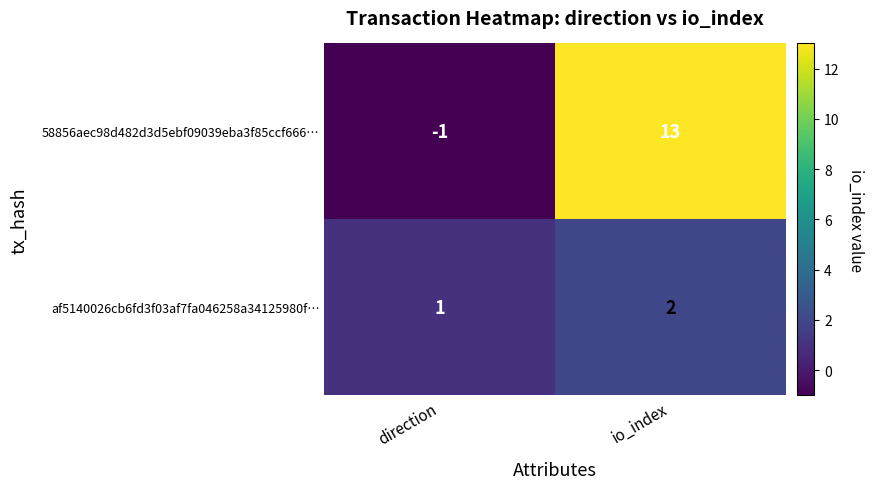

How many values in 58856aec98d482d3d5ebf09039eba3f85ccf666… are above zero?

1